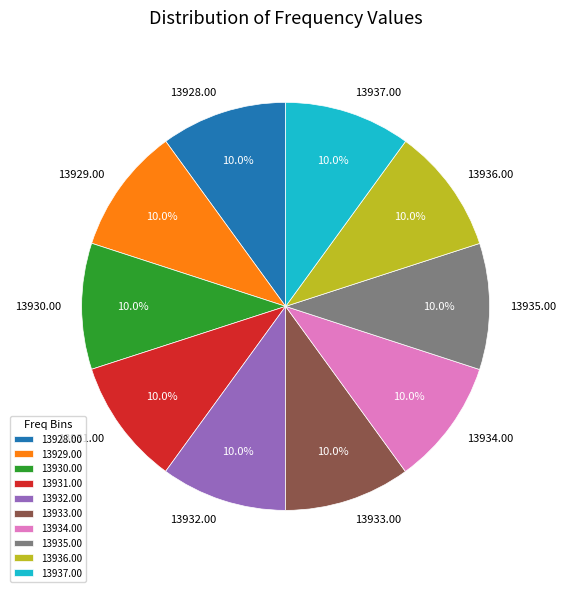

Approximately how many times larger is the value at 13934.00 compared to 13929.00?

1.0